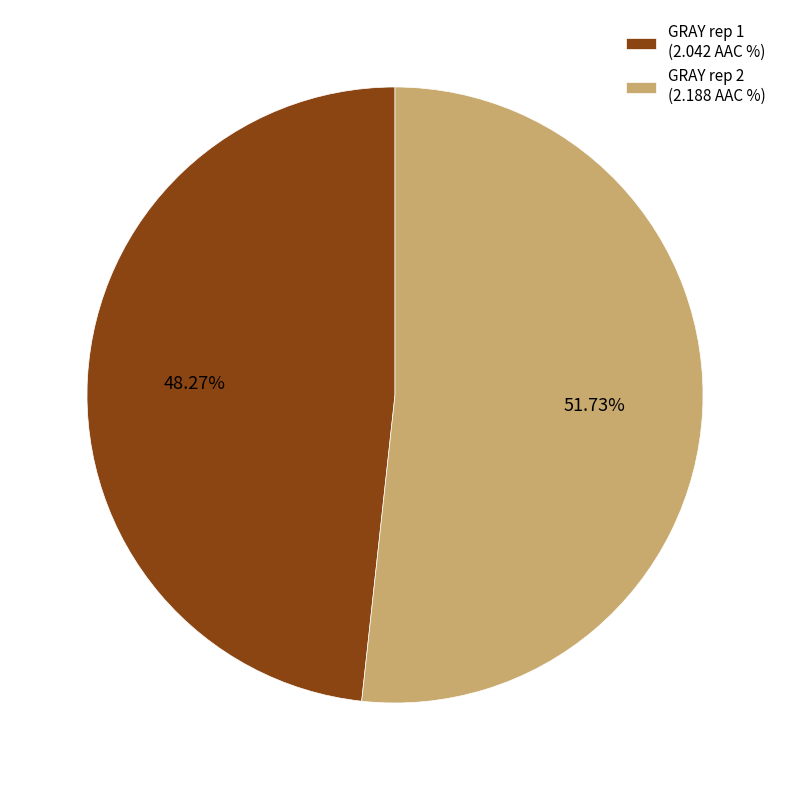

To the nearest percent, what percentage of the pie is GRAY rep 2?

52%